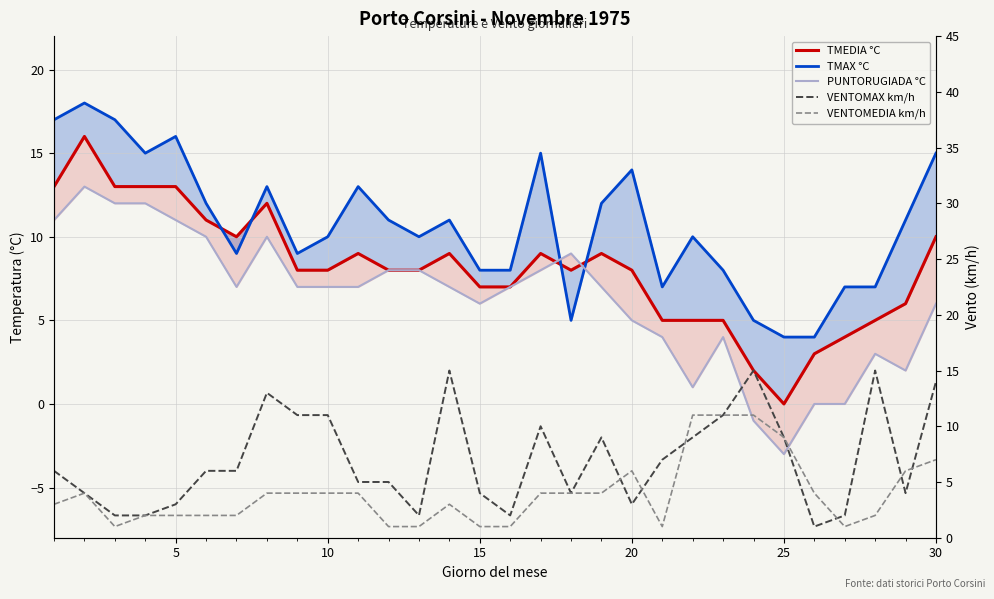

How many data points in VENTOMEDIA km/h are less than 4?

14